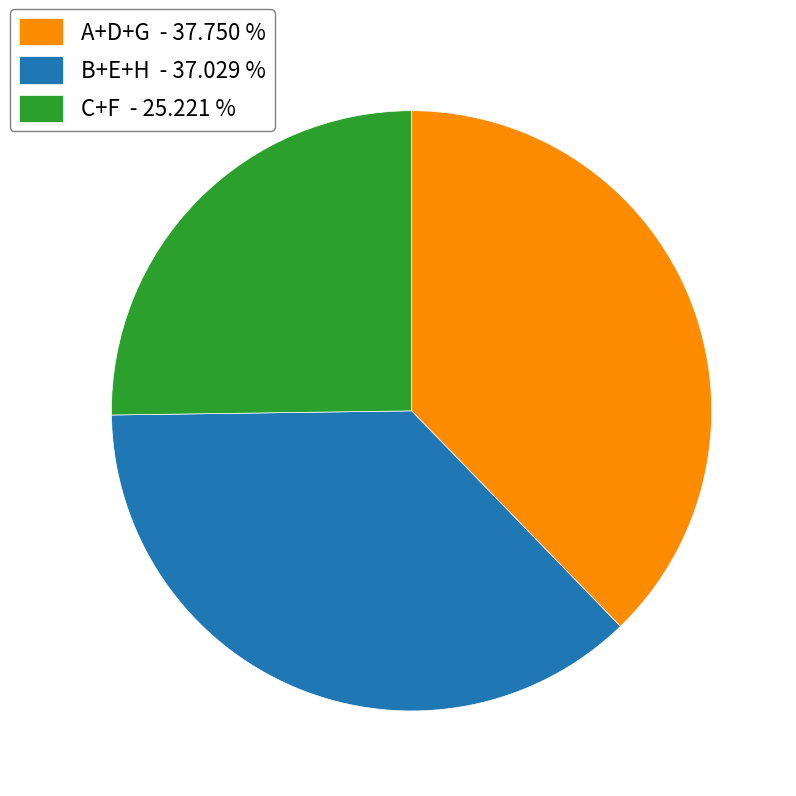

Count the number of slices in the pie.

3